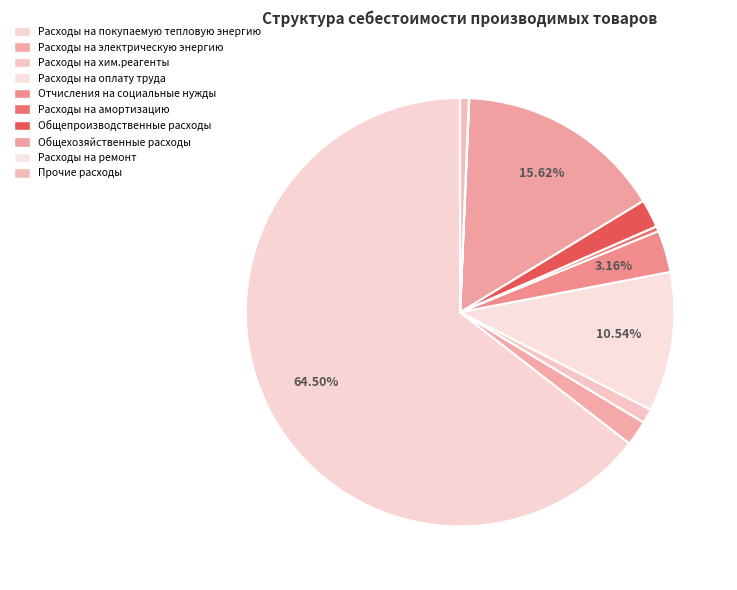

To the nearest percent, what is the average slice percentage?

10%